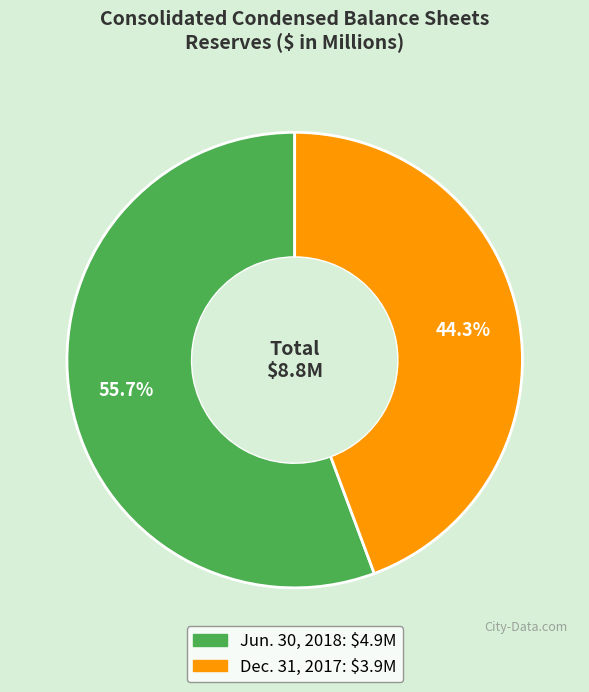

Is the sum of Jun. 30, 2018 and Dec. 31, 2017 greater than half?

Yes